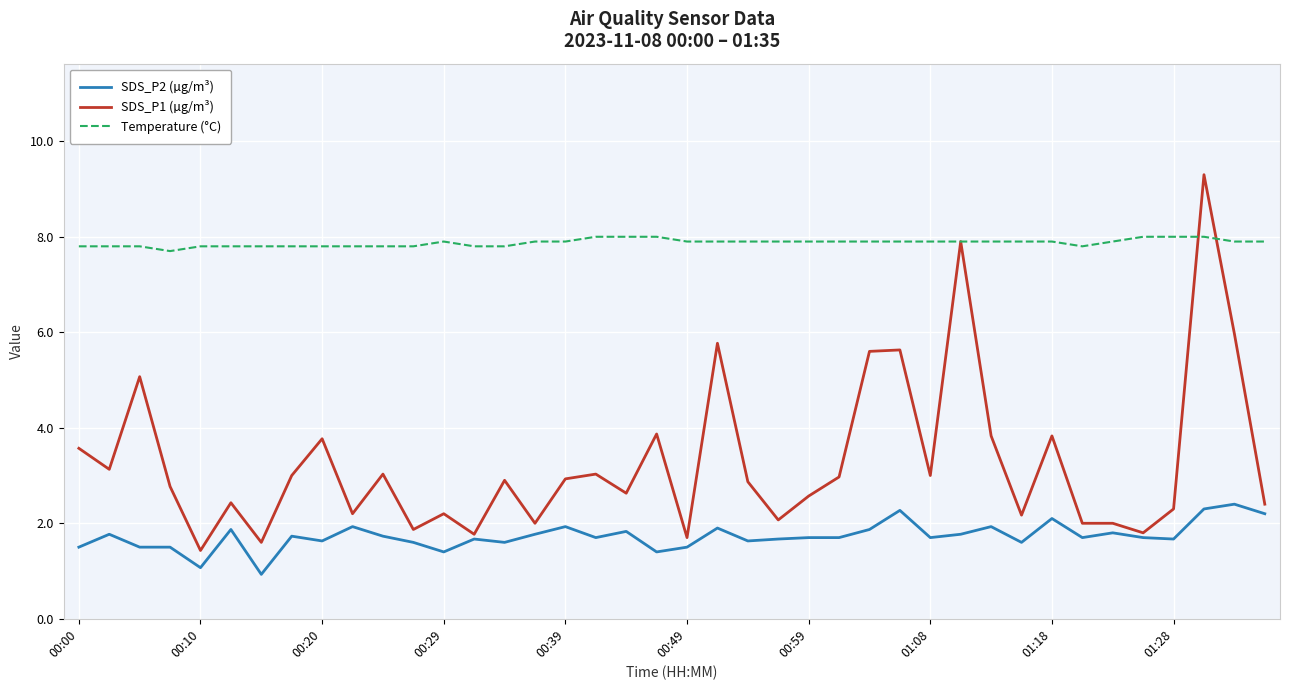

True or false: Temperature (°C) and SDS_P2 (µg/m³) cross at least once.

False